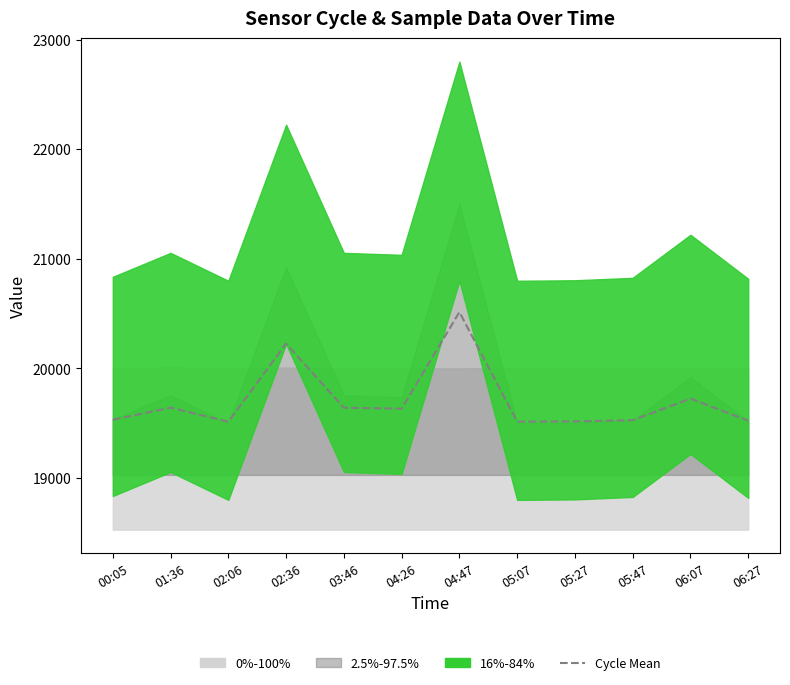

Reading right to left, transcribe all the data shown in this chart.

19522.9	19723.8	19527.4	19516.2	19514.0	20514.0	19632.3	19641.2	20226.1	19514.0	19641.2	19531.9